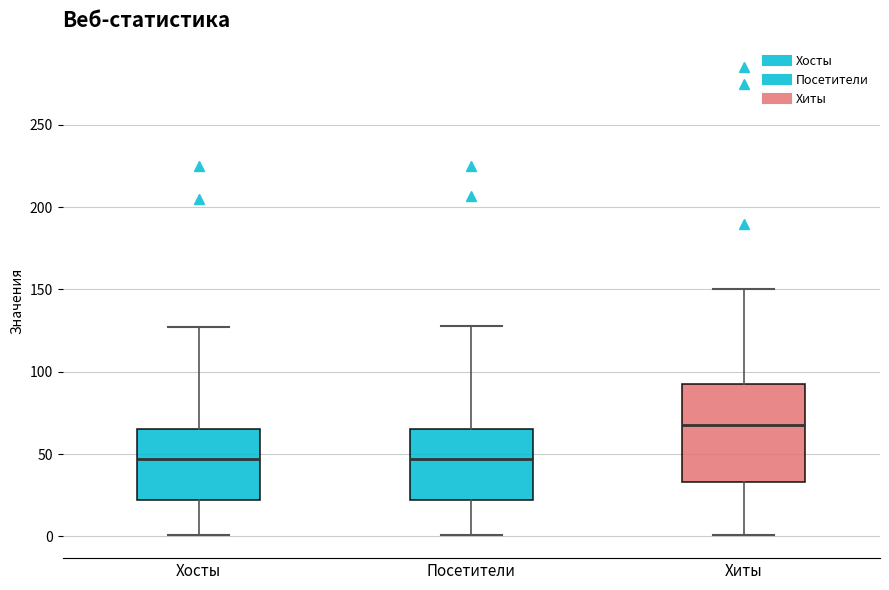

Comparing the boxes themselves (not the whiskers), which one is the tallest?

Хиты